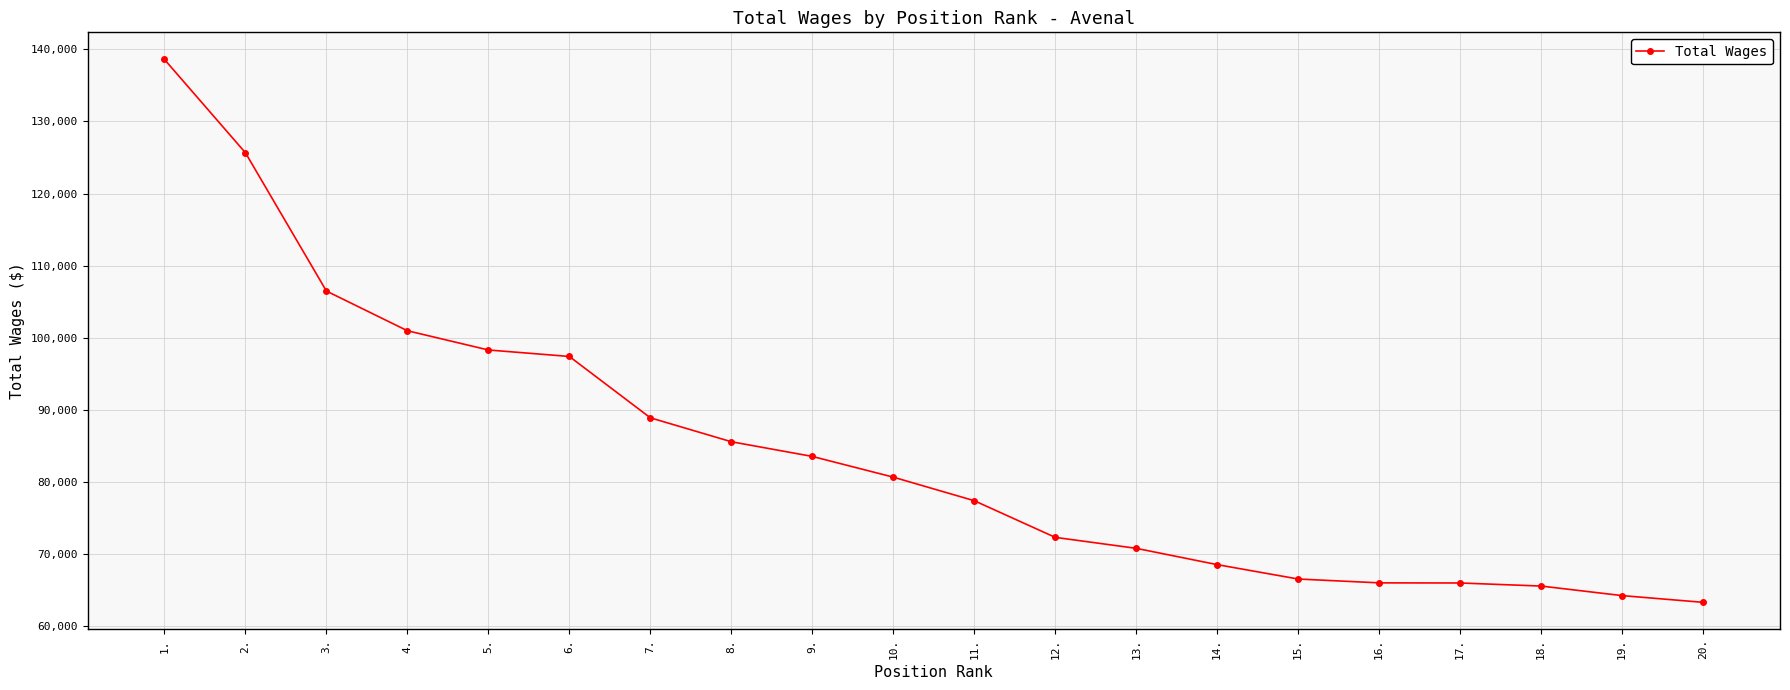

What is the change in value from 2. to 14.?

-57123